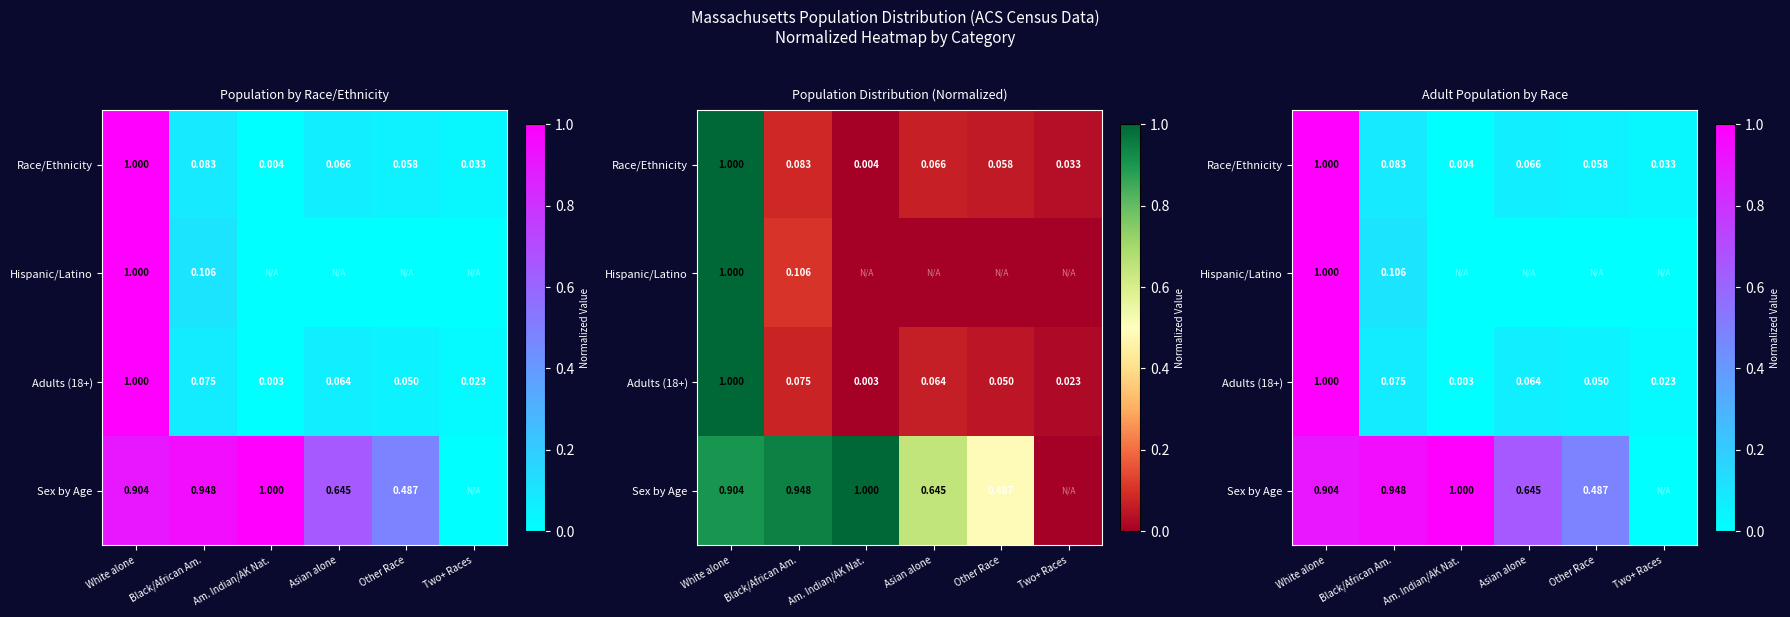

At how many categories does at least one series exceed 0?

6